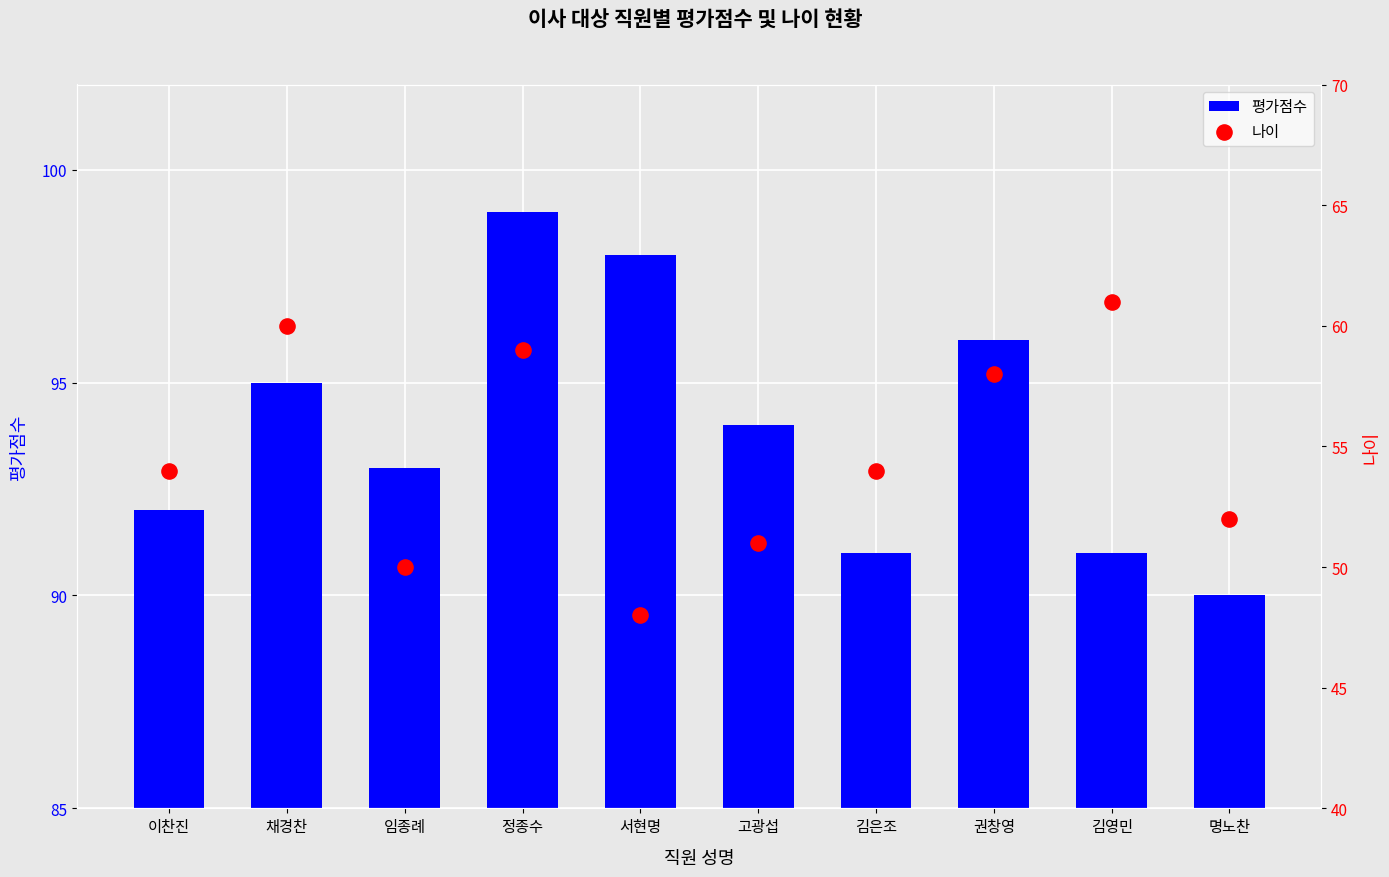

Which series contains the lowest Y value?

나이